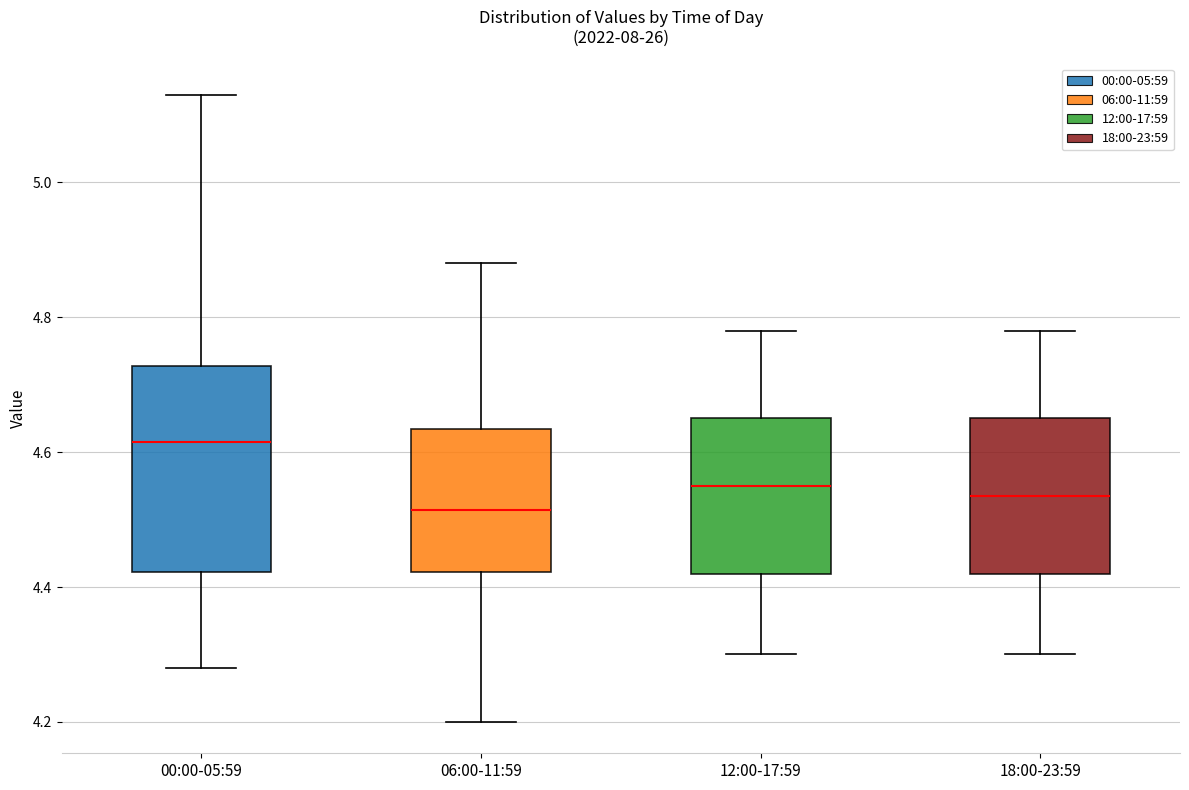

Where does the median line of the box for 06:00-11:59 sit on the y-axis? The values are not printed on the chart, so give them approximately, as read against the axis.

4.52